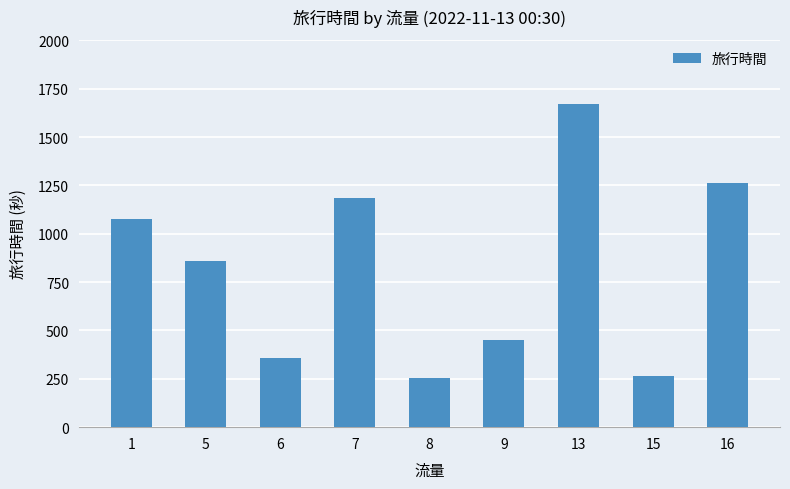

Are the bars horizontal?

No